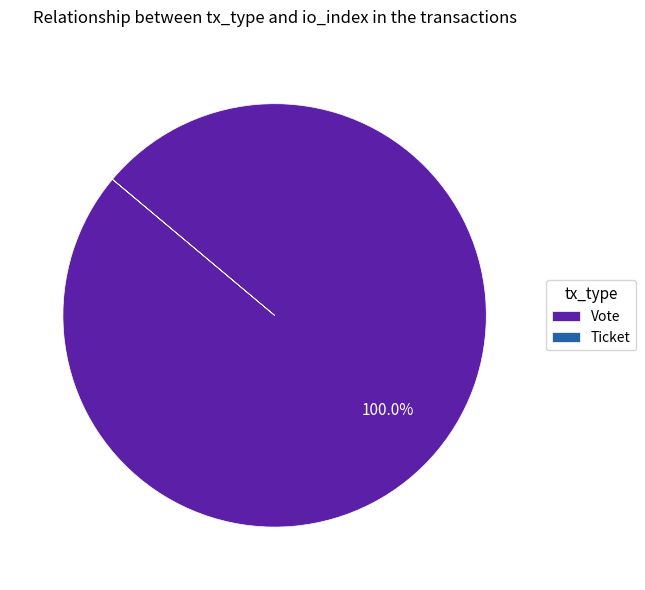

Which slice is the largest?

Vote